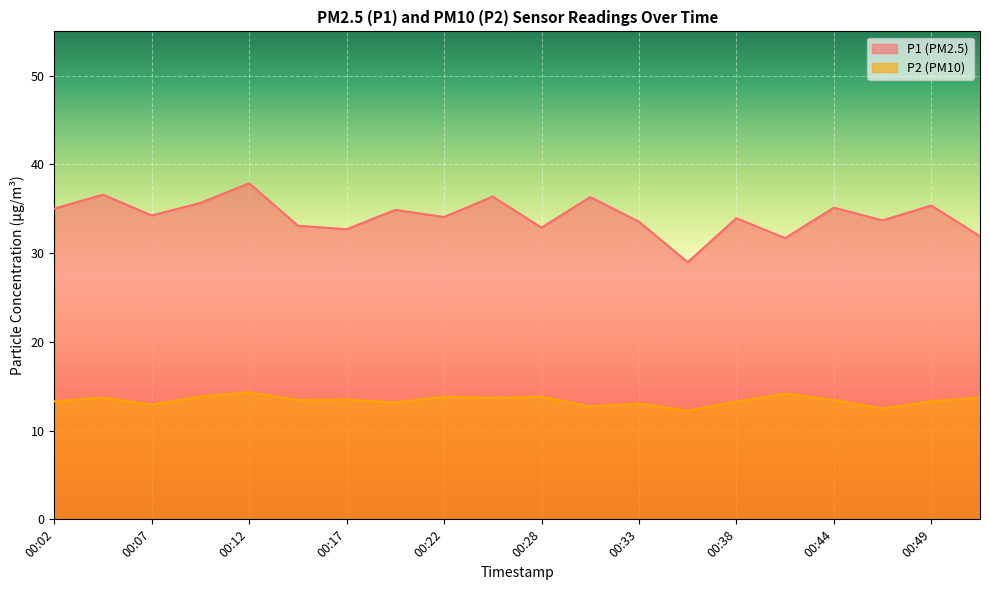

What is the maximum value for P1?

37.9